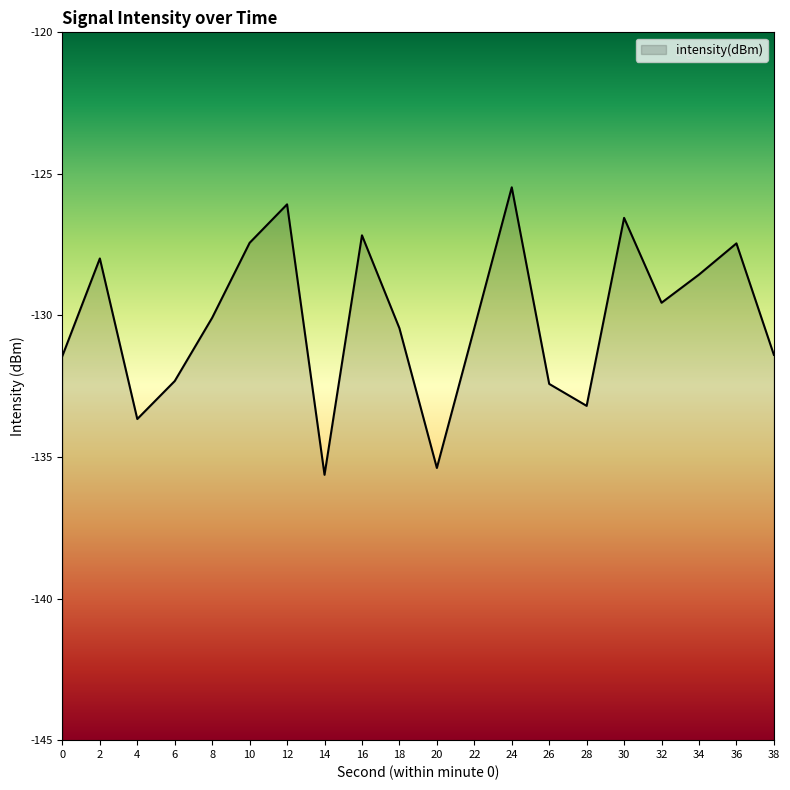

What is the difference between the second highest and second lowest values?

9.3